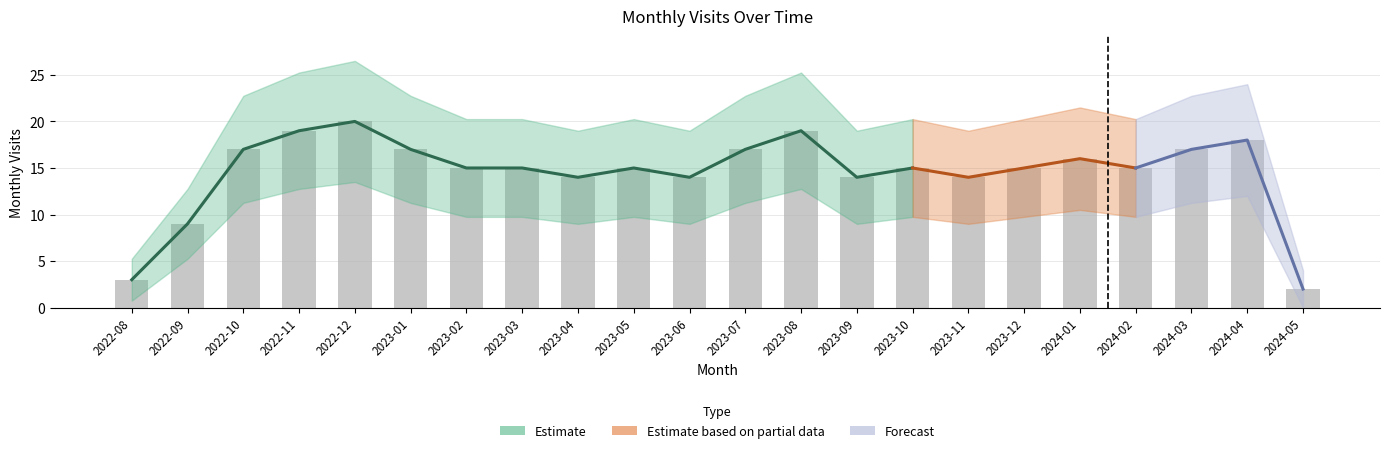

Rank the categories by value from highest to lowest.

2022-12, 2022-11, 2023-08, 2024-04, 2022-10, 2023-01, 2023-07, 2024-03, 2024-01, 2023-02, 2023-03, 2023-05, 2023-10, 2023-12, 2024-02, 2023-04, 2023-06, 2023-09, 2023-11, 2022-09, 2022-08, 2024-05